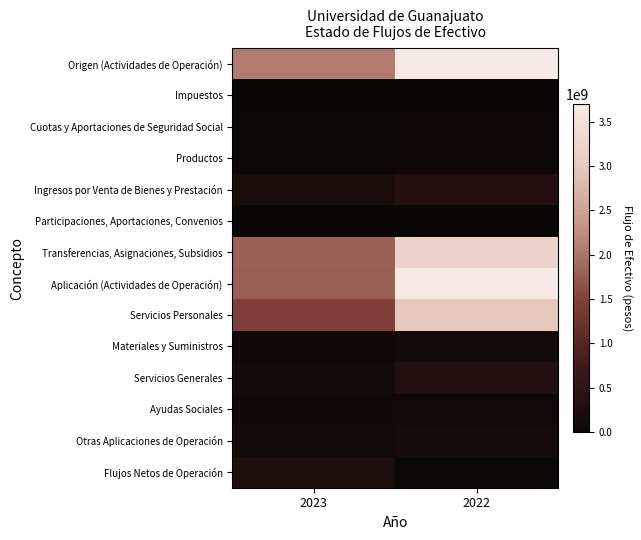

Which category has the lowest value across all series?

2023